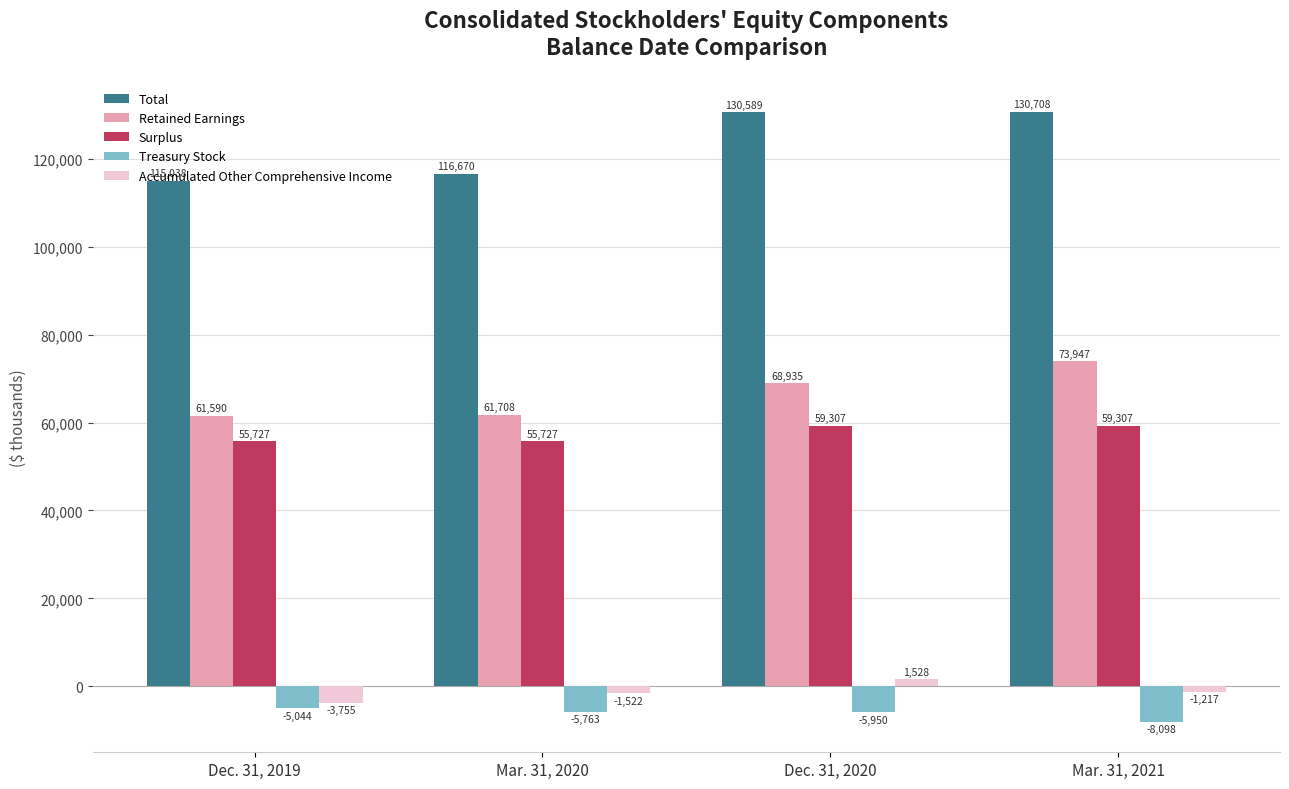

True or false: Accumulated Other Comprehensive Income has a value of 1528 at Dec. 31, 2020.

True